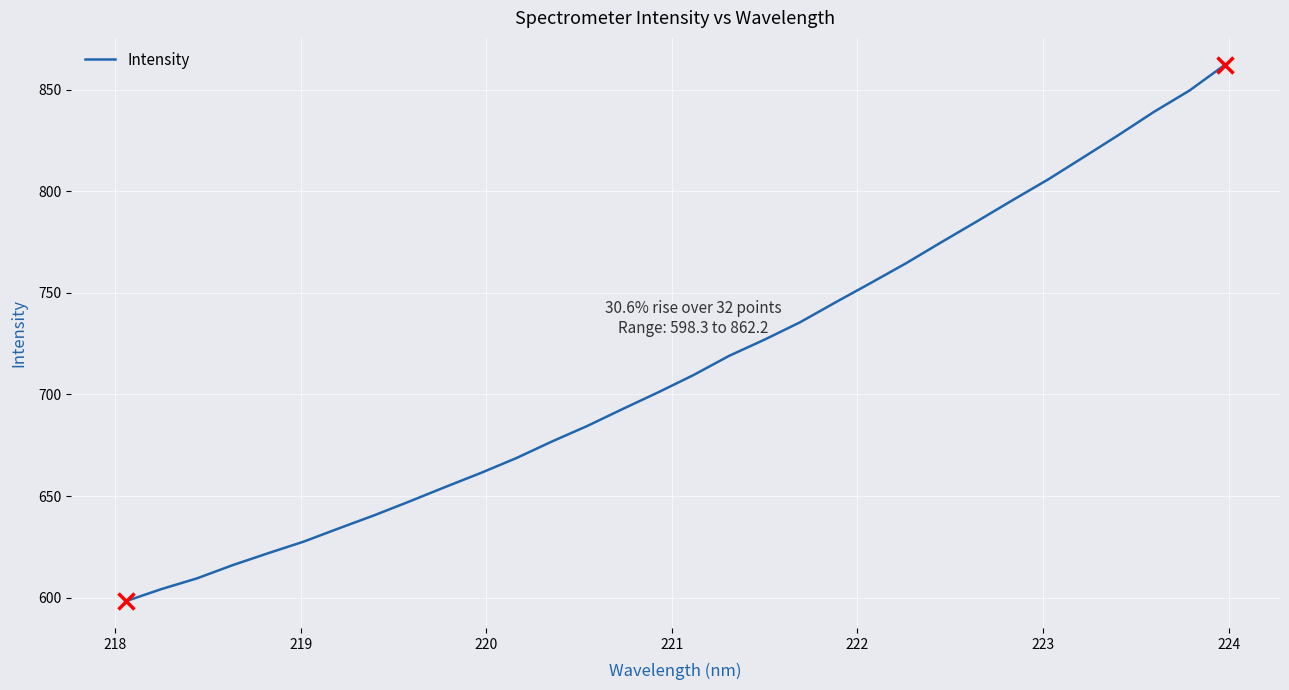

What is the maximum value shown in the chart?

862.2